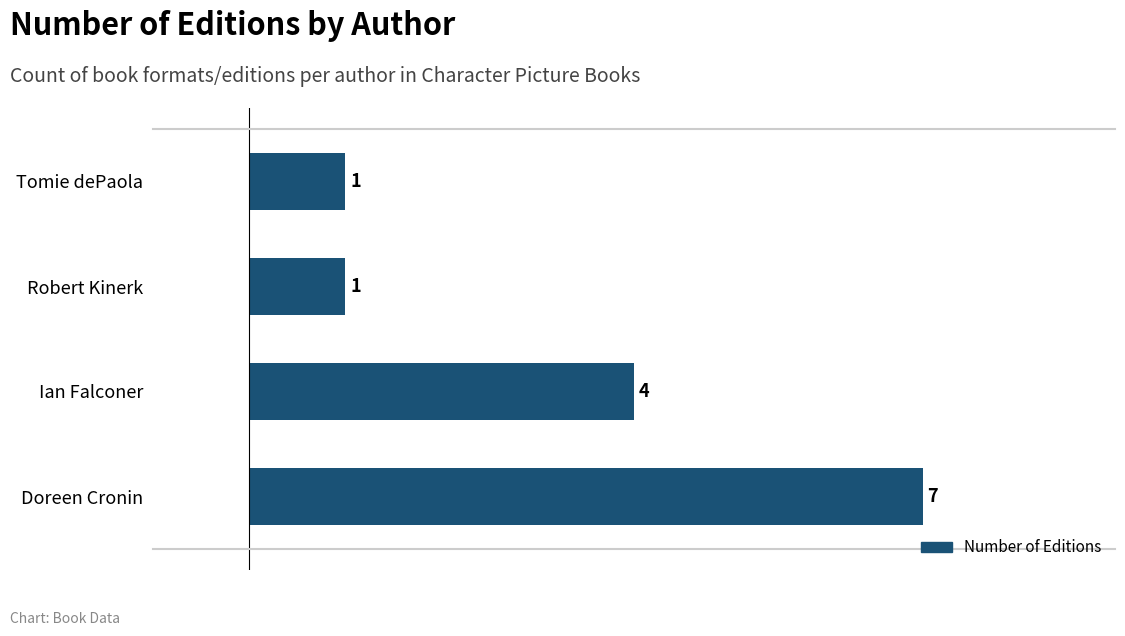

At which label is the value closest to 4?

Ian Falconer